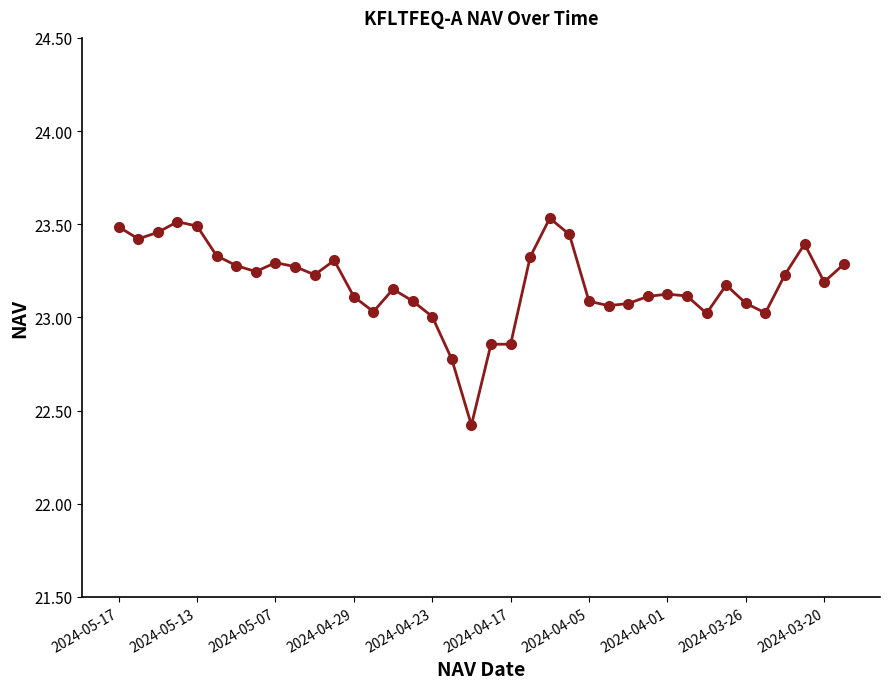

What is the difference between the maximum and second lowest values?

0.8